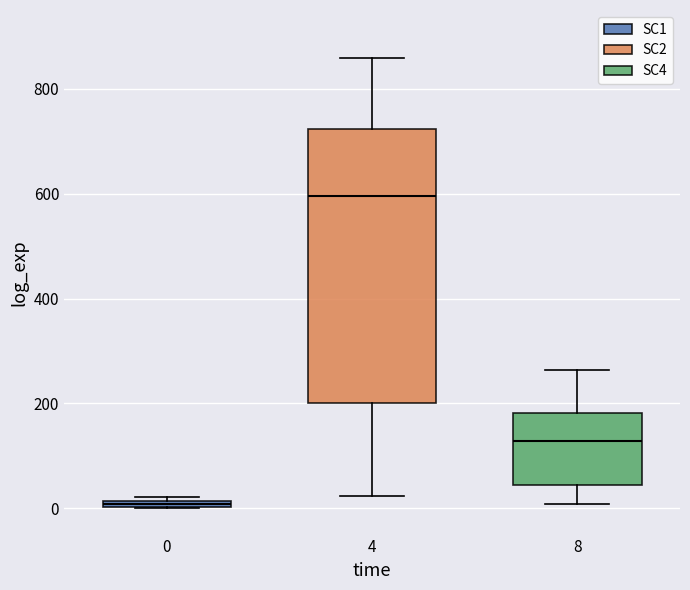

Which box's median line is the lowest?

0